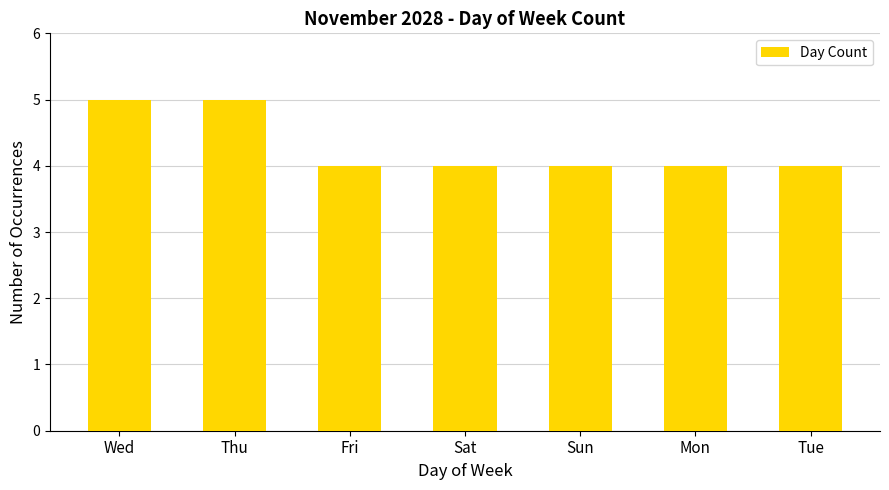

What is the minimum value shown in the chart?

4